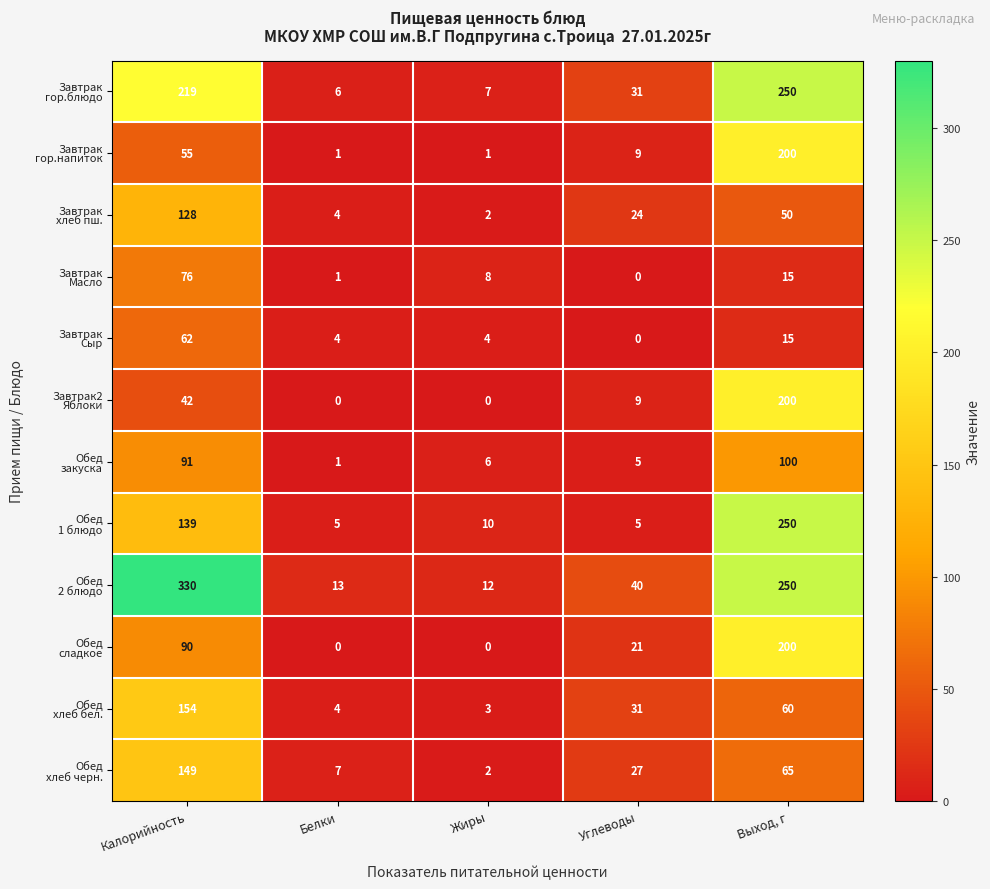

What is the spread (max minus min) of values at Выход, г?

235